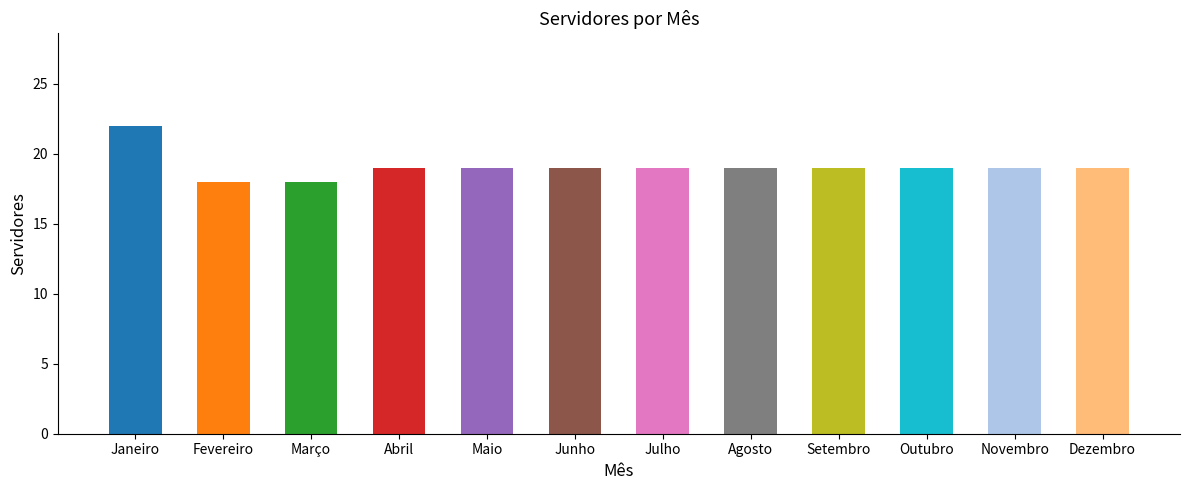

Approximately how many times larger is the value at Setembro compared to Agosto?

1.0